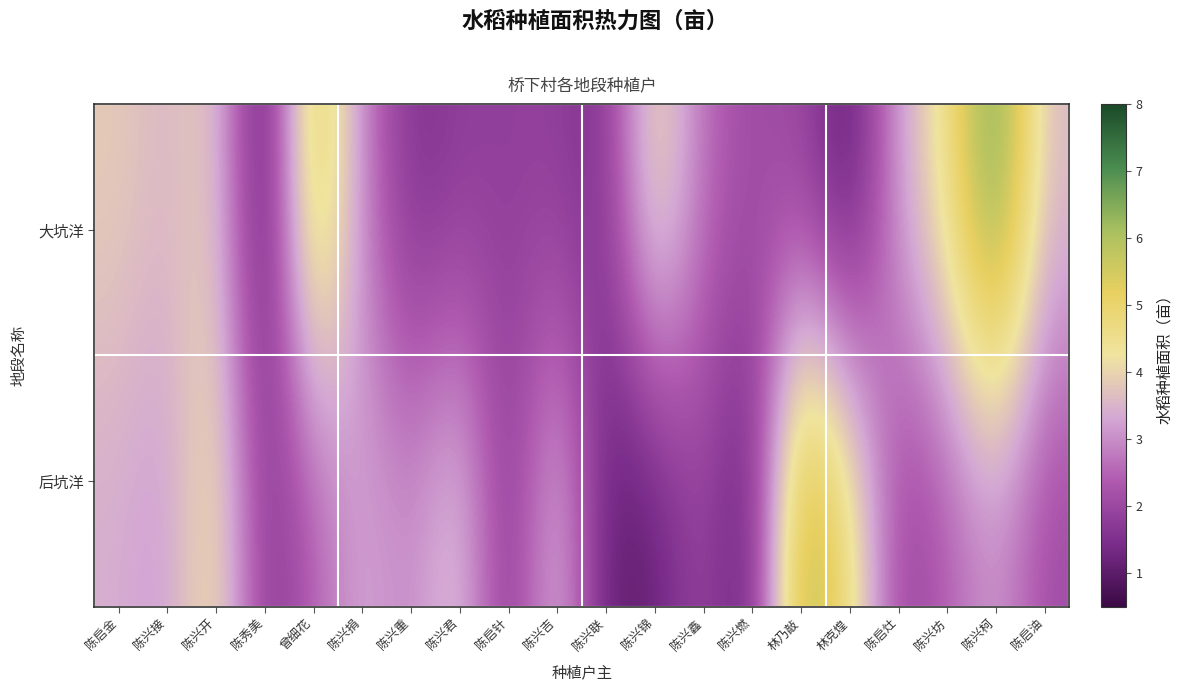

How many data points does each series have?

20